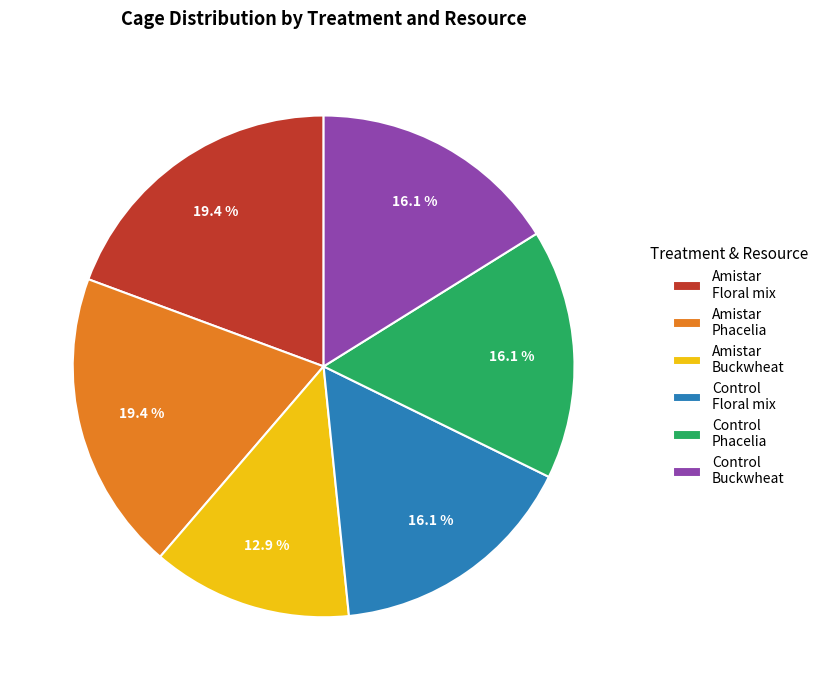

Count the number of slices in the pie.

6